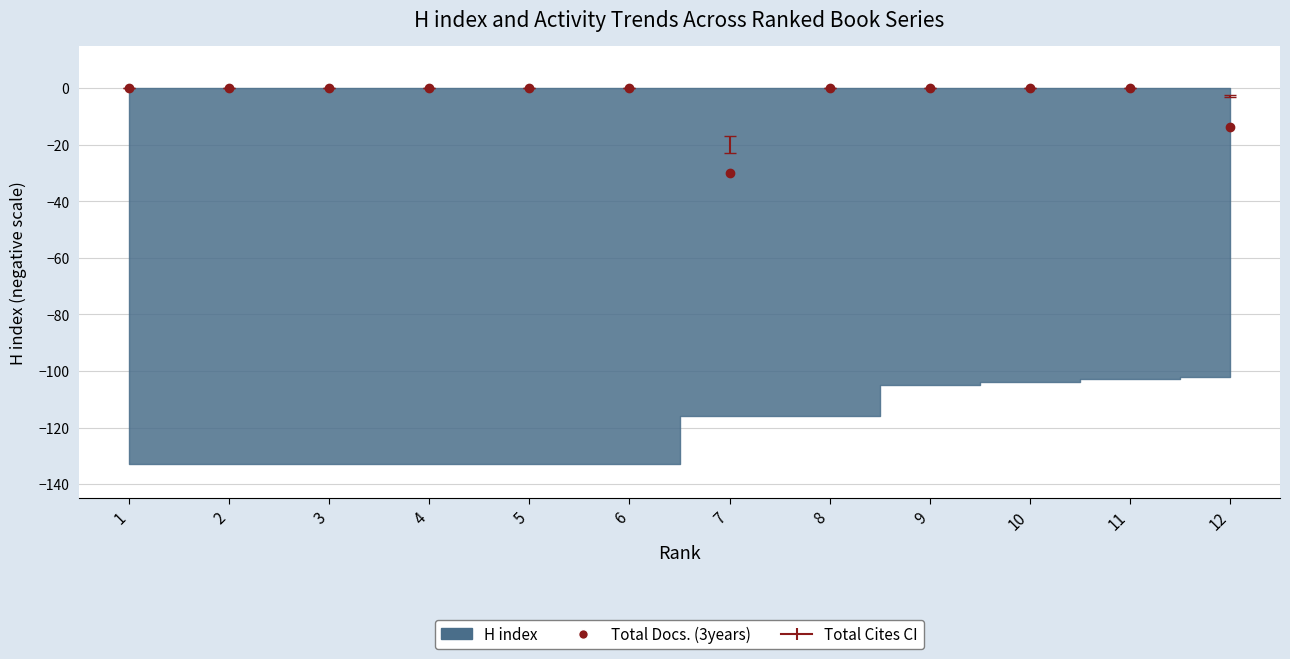

What is the value of the 12th point from the left?

-13.6